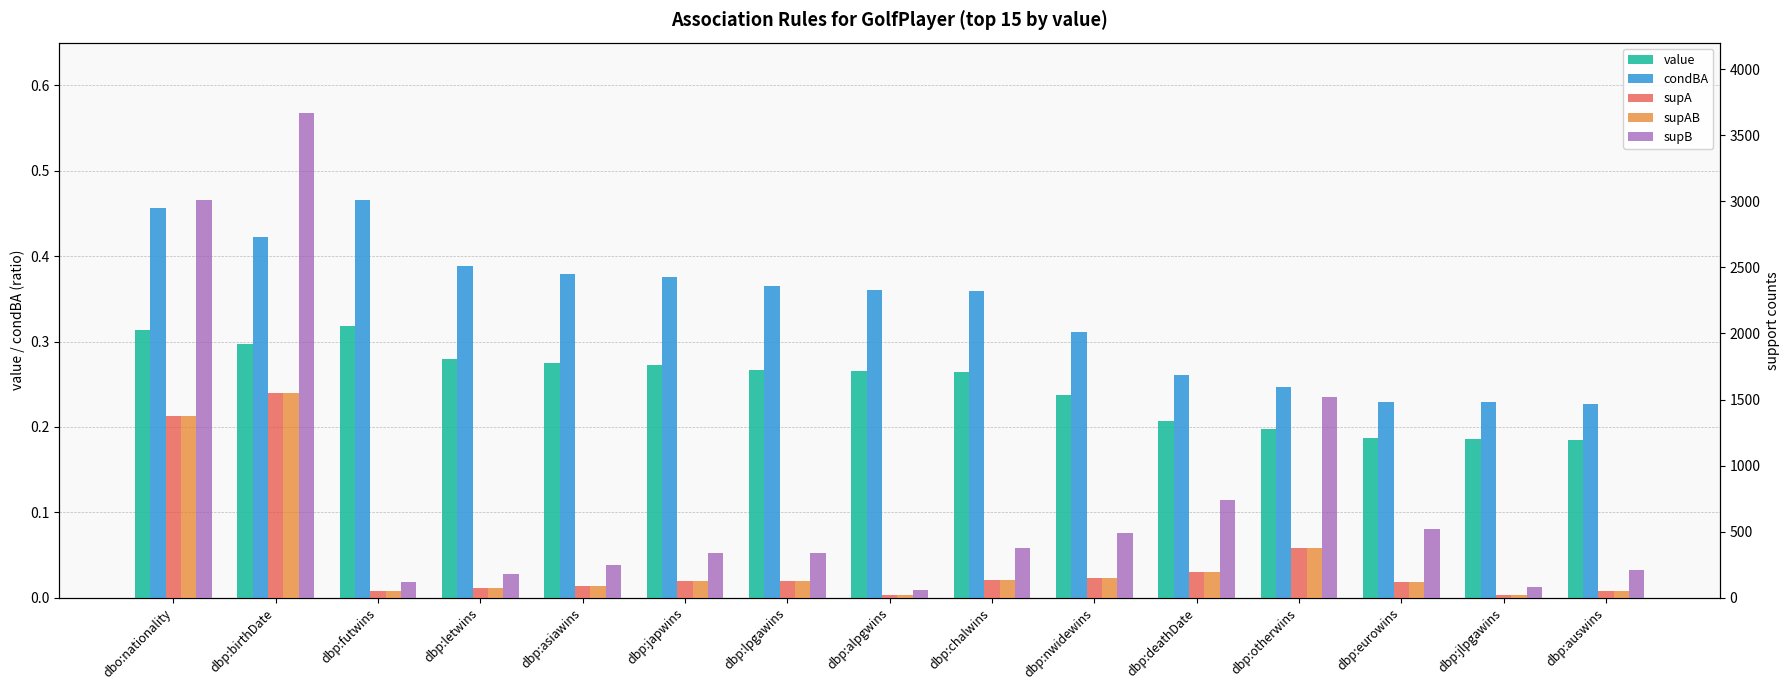

Reading left to right, list all the values displayed in this chart.

value: dbo:nationality=0.3	dbp:birthDate=0.3	dbp:futwins=0.3	dbp:letwins=0.3	dbp:asiawins=0.3	dbp:japwins=0.3	dbp:lpgawins=0.3	dbp:alpgwins=0.3	dbp:chalwins=0.3	dbp:nwidewins=0.2	dbp:deathDate=0.2	dbp:otherwins=0.2	dbp:eurowins=0.2	dbp:jlpgawins=0.2	dbp:auswins=0.2
condBA: dbo:nationality=0.5	dbp:birthDate=0.4	dbp:futwins=0.5	dbp:letwins=0.4	dbp:asiawins=0.4	dbp:japwins=0.4	dbp:lpgawins=0.4	dbp:alpgwins=0.4	dbp:chalwins=0.4	dbp:nwidewins=0.3	dbp:deathDate=0.3	dbp:otherwins=0.2	dbp:eurowins=0.2	dbp:jlpgawins=0.2	dbp:auswins=0.2
supA: dbo:nationality=1373.0	dbp:birthDate=1548.0	dbp:futwins=55.0	dbp:letwins=71.0	dbp:asiawins=93.0	dbp:japwins=128.0	dbp:lpgawins=124.0	dbp:alpgwins=22.0	dbp:chalwins=136.0	dbp:nwidewins=152.0	dbp:deathDate=194.0	dbp:otherwins=374.0	dbp:eurowins=119.0	dbp:jlpgawins=19.0	dbp:auswins=48.0
supAB: dbo:nationality=1373.0	dbp:birthDate=1548.0	dbp:futwins=55.0	dbp:letwins=71.0	dbp:asiawins=93.0	dbp:japwins=128.0	dbp:lpgawins=124.0	dbp:alpgwins=22.0	dbp:chalwins=136.0	dbp:nwidewins=152.0	dbp:deathDate=194.0	dbp:otherwins=374.0	dbp:eurowins=119.0	dbp:jlpgawins=19.0	dbp:auswins=48.0
supB: dbo:nationality=3011.0	dbp:birthDate=3665.0	dbp:futwins=118.0	dbp:letwins=183.0	dbp:asiawins=245.0	dbp:japwins=341.0	dbp:lpgawins=340.0	dbp:alpgwins=61.0	dbp:chalwins=379.0	dbp:nwidewins=489.0	dbp:deathDate=743.0	dbp:otherwins=1517.0	dbp:eurowins=518.0	dbp:jlpgawins=83.0	dbp:auswins=212.0